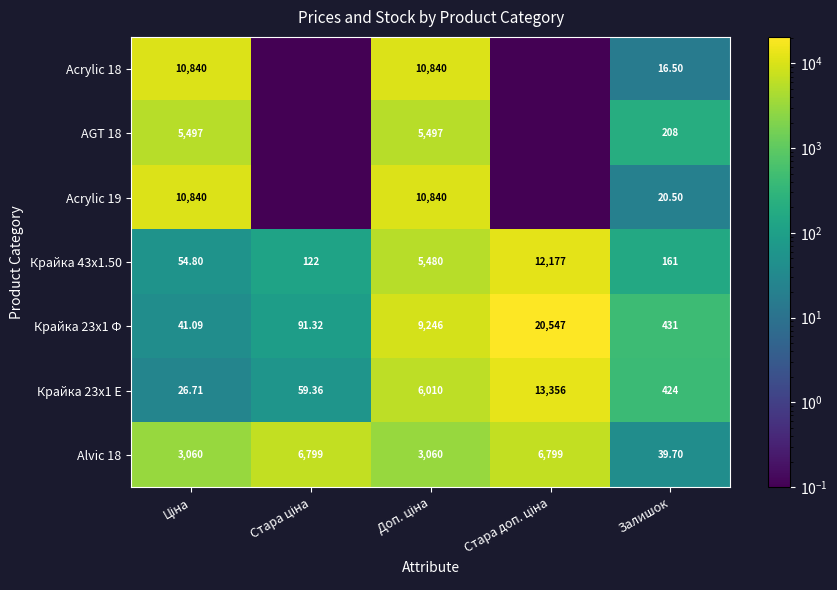

What is the spread (max minus min) of values at Ціна?

10813.4